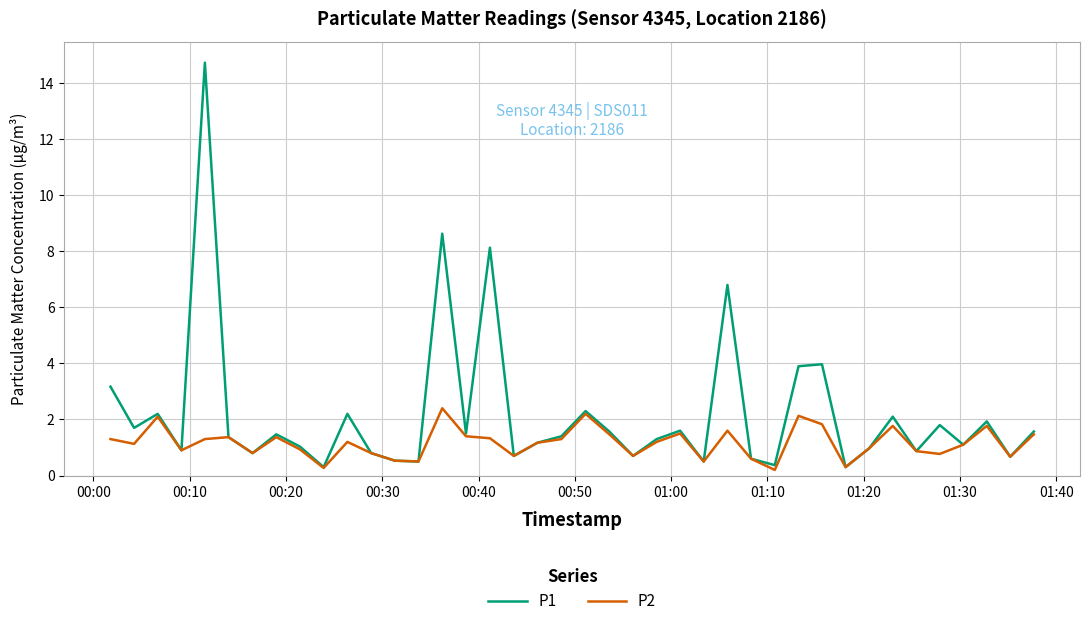

What is the highest value of the P1 series?

14.7